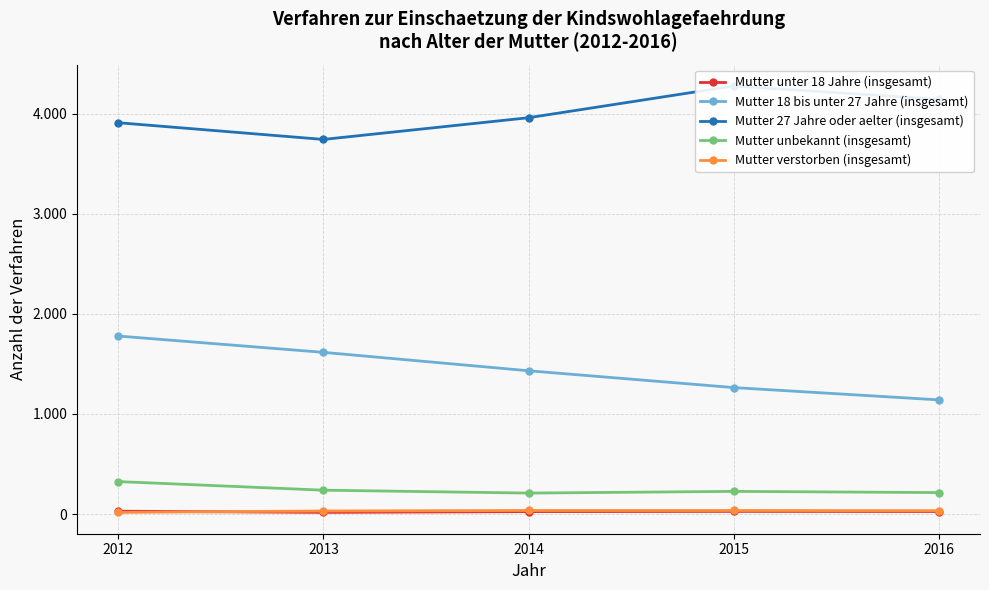

Rank the series by their maximum value, from lowest to highest.

Mutter unter 18 Jahre (insgesamt), Mutter verstorben (insgesamt), Mutter unbekannt (insgesamt), Mutter 18 bis unter 27 Jahre (insgesamt), Mutter 27 Jahre oder aelter (insgesamt)